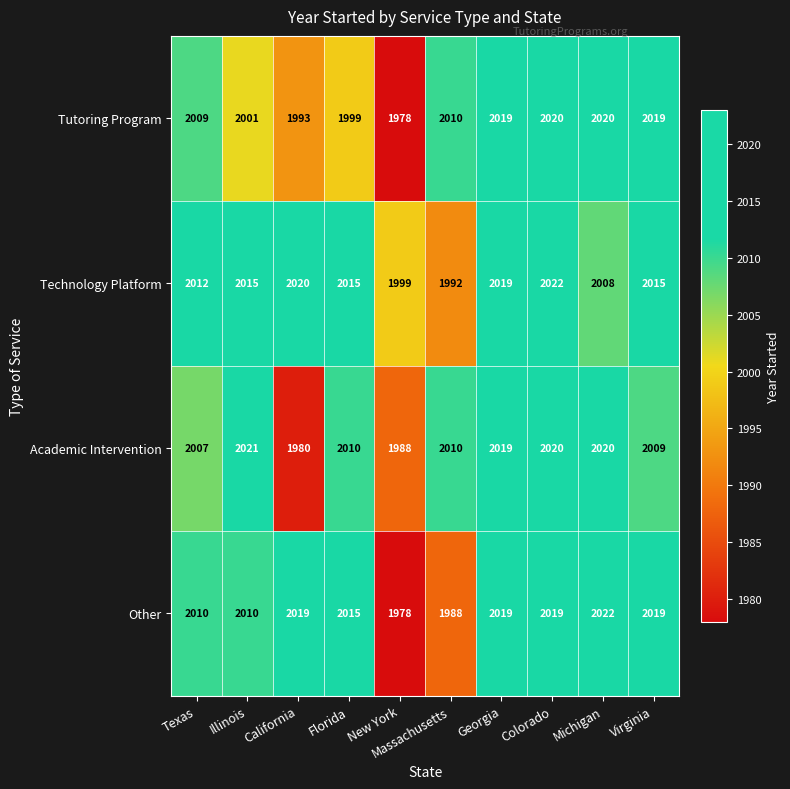

The Other series shows 2019 at Colorado. True or false?

True